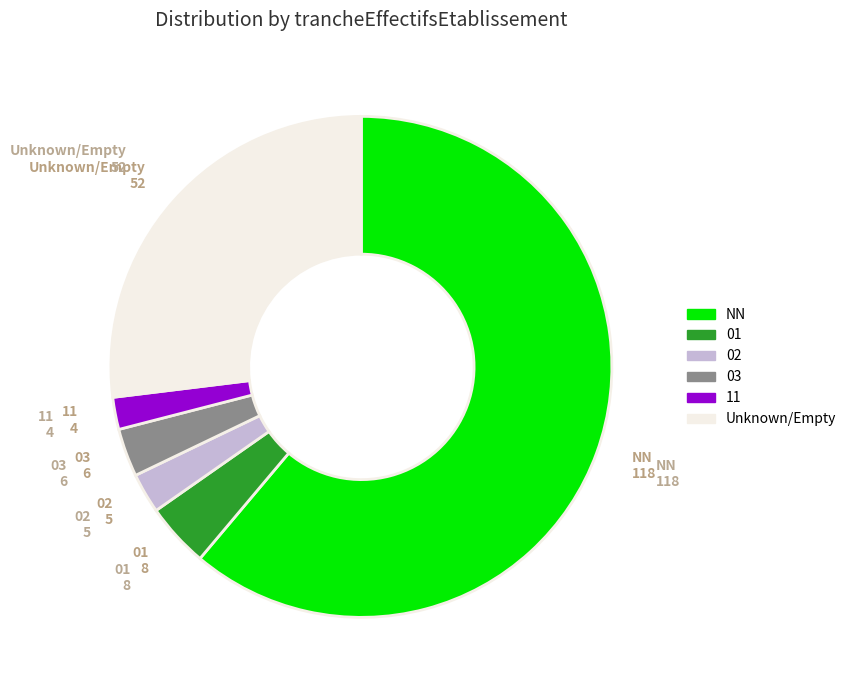

Is the sum of NN and 11 greater than half?

Yes